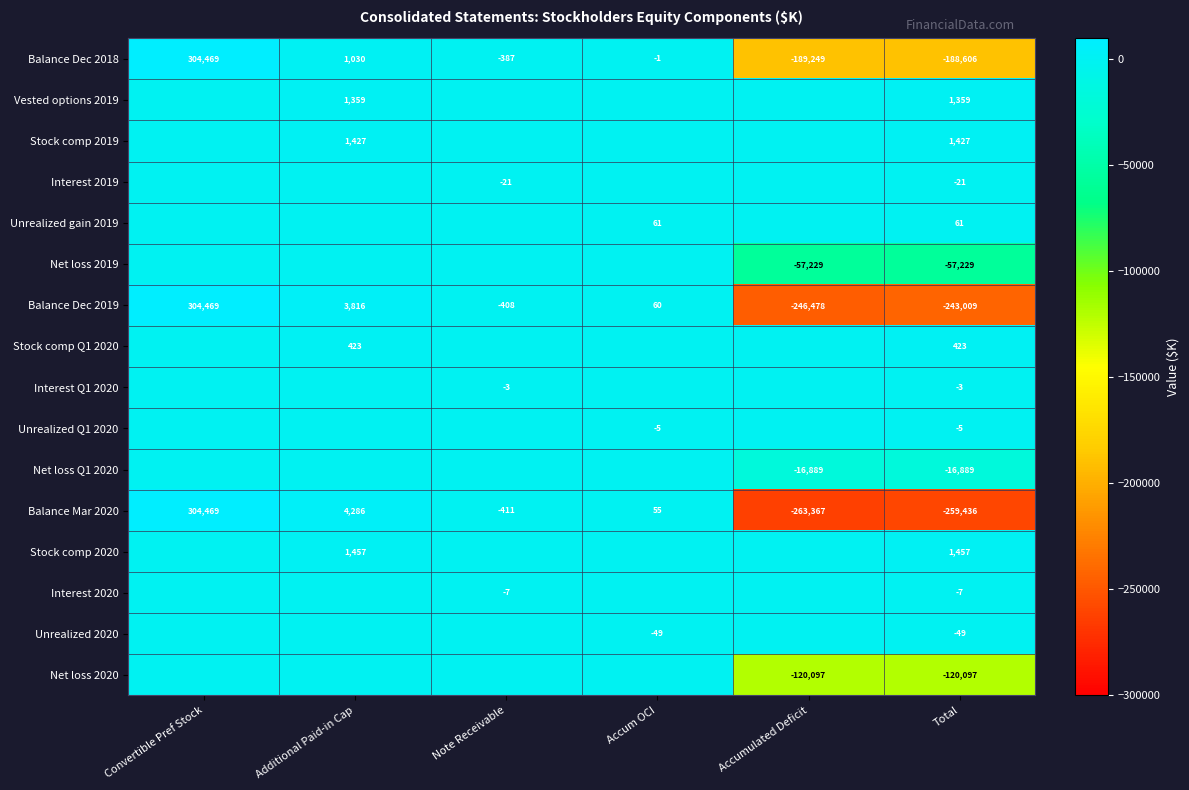

What value does the Balance Mar 2020 series have at Accum OCI?

55